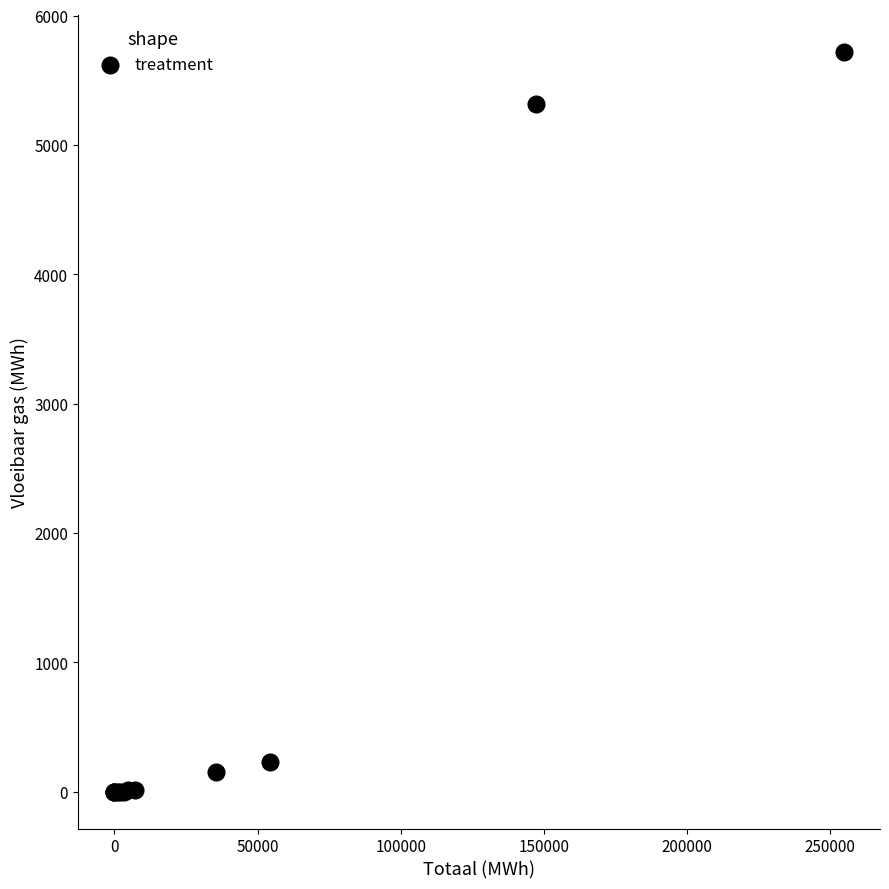

What Y value in the scatter plot is closest to 2860?

5312.9